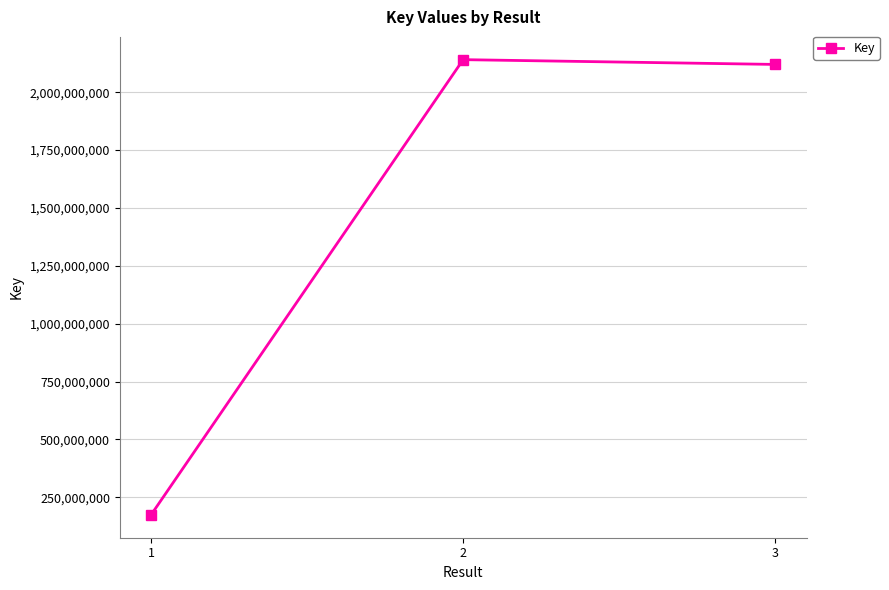

The chart shows a value of 174009184 at 1. True or false?

True